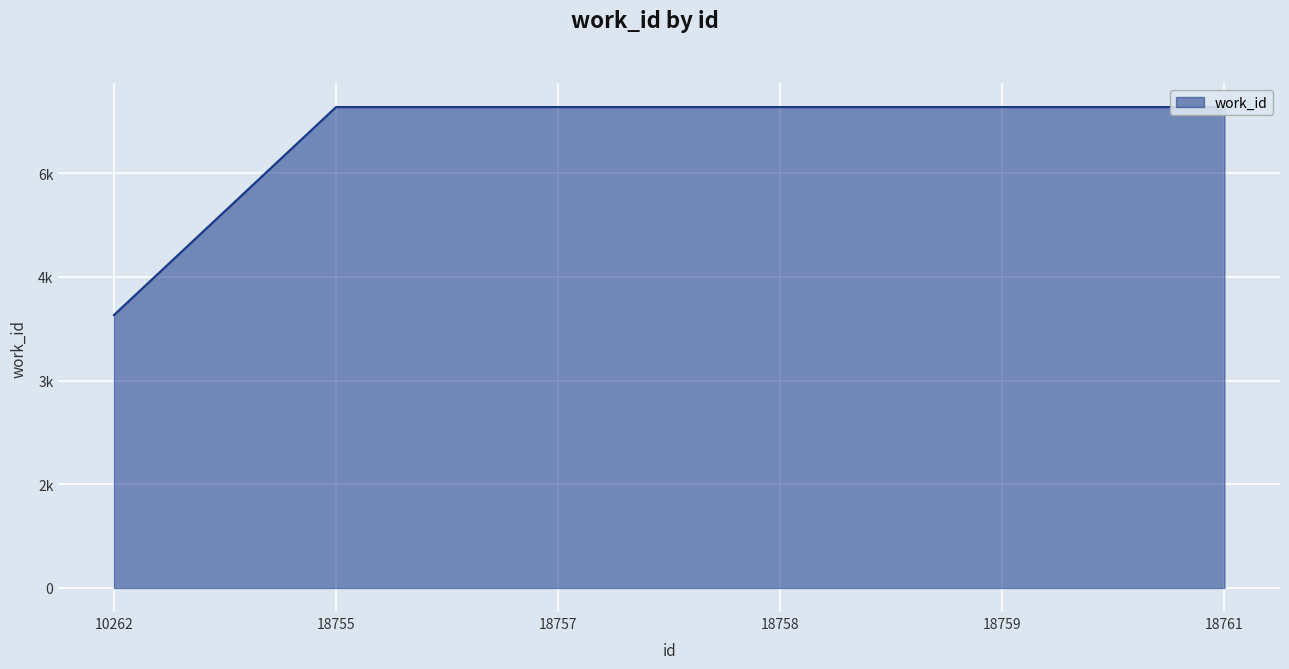

Reading right to left, transcribe all the data shown in this chart.

6957	6957	6957	6957	6957	3948